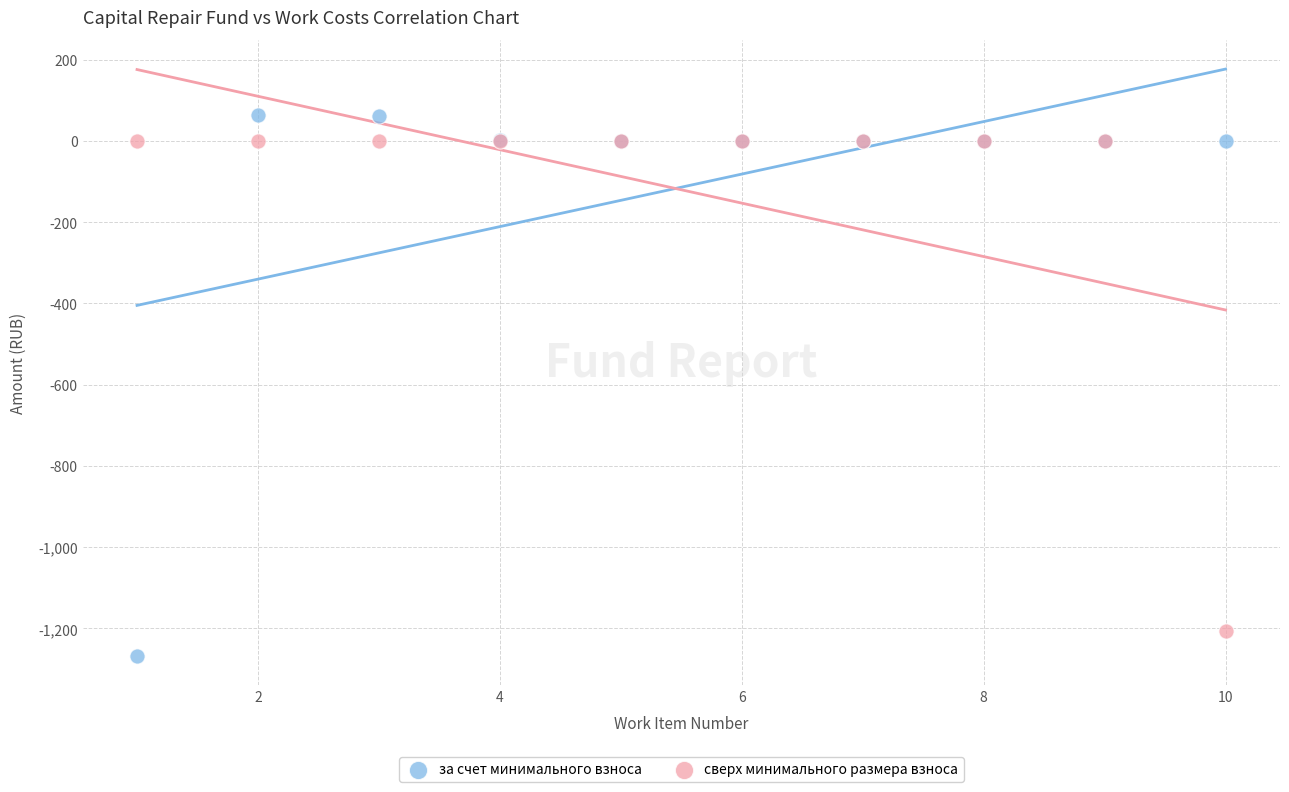

Which series contains the highest Y value?

за счет минимального взноса